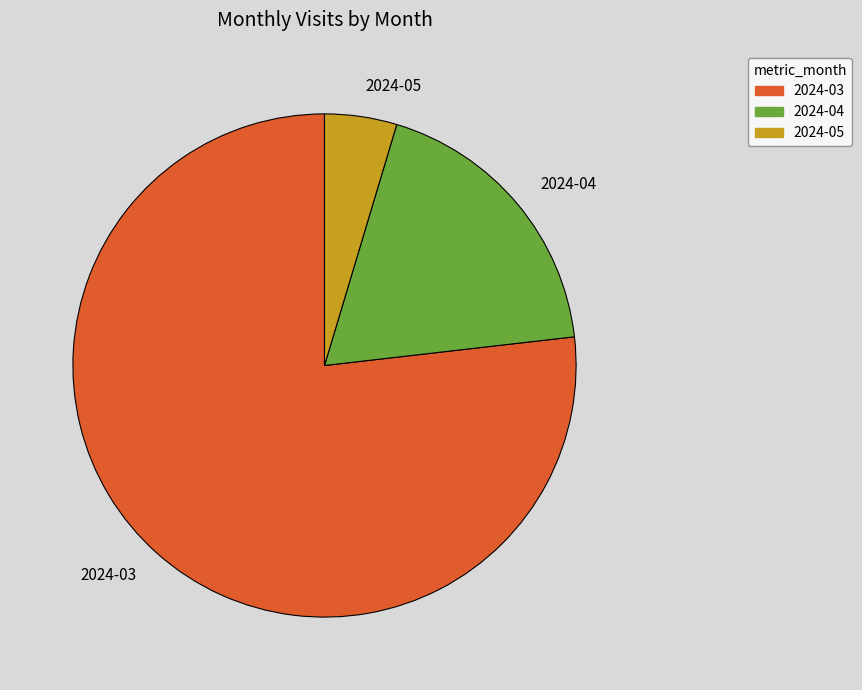

Do 2024-05 and 2024-04 together represent more than half of the pie?

No